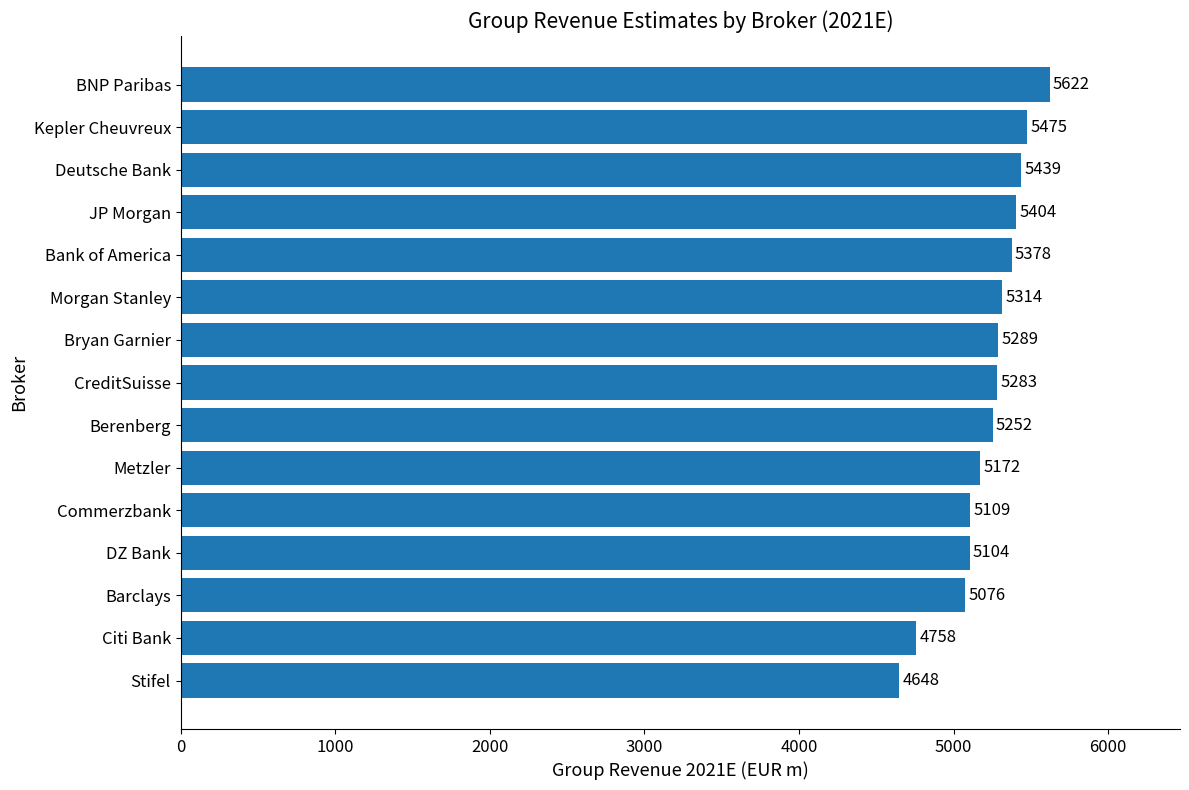

What is the approximate value at Citi Bank?

4758.4